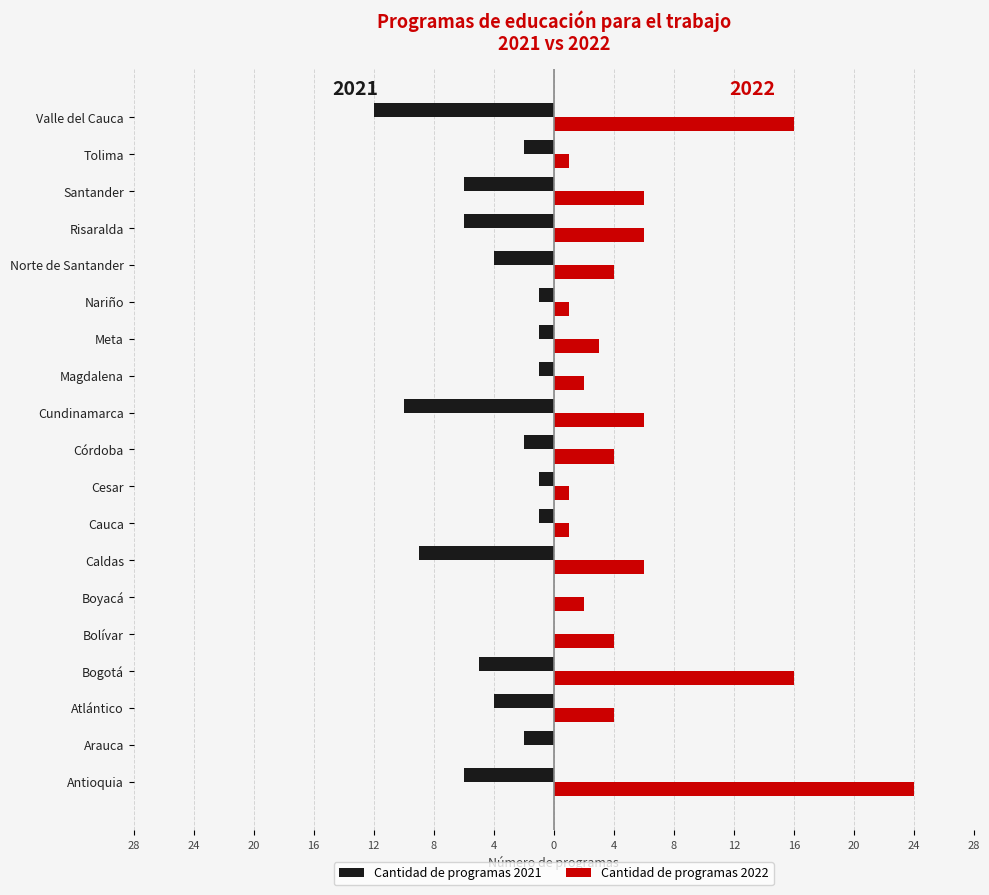

What are all the series names shown in the legend?

Cantidad de programas 2021, Cantidad de programas 2022